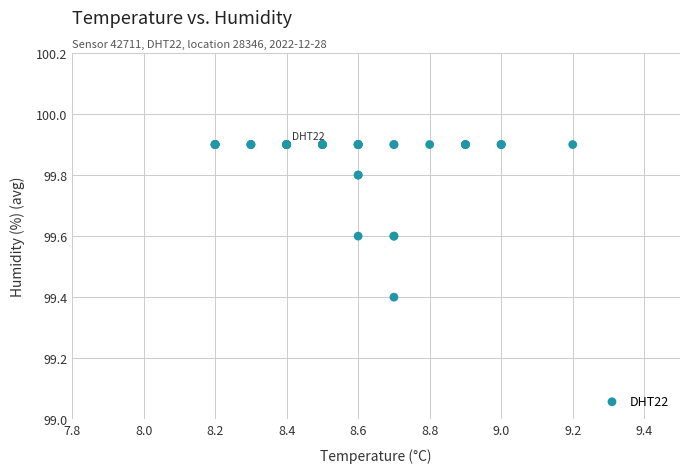

What Y value in the scatter plot is closest to 99?

99.4